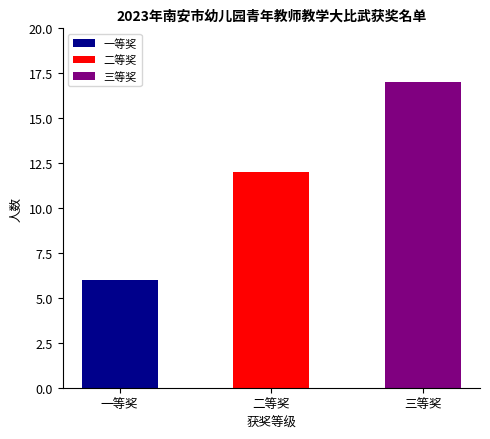

What is the change in value from 一等奖 to 三等奖?

+11